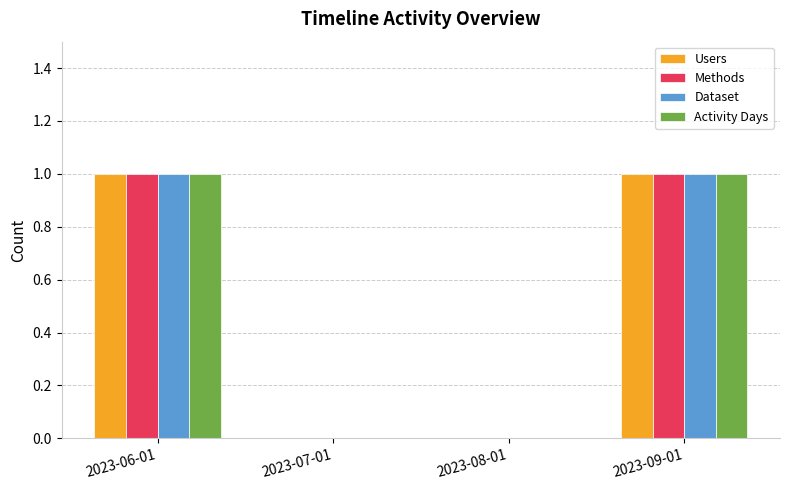

What are all the series names shown in the legend?

Users, Methods, Dataset, Activity Days